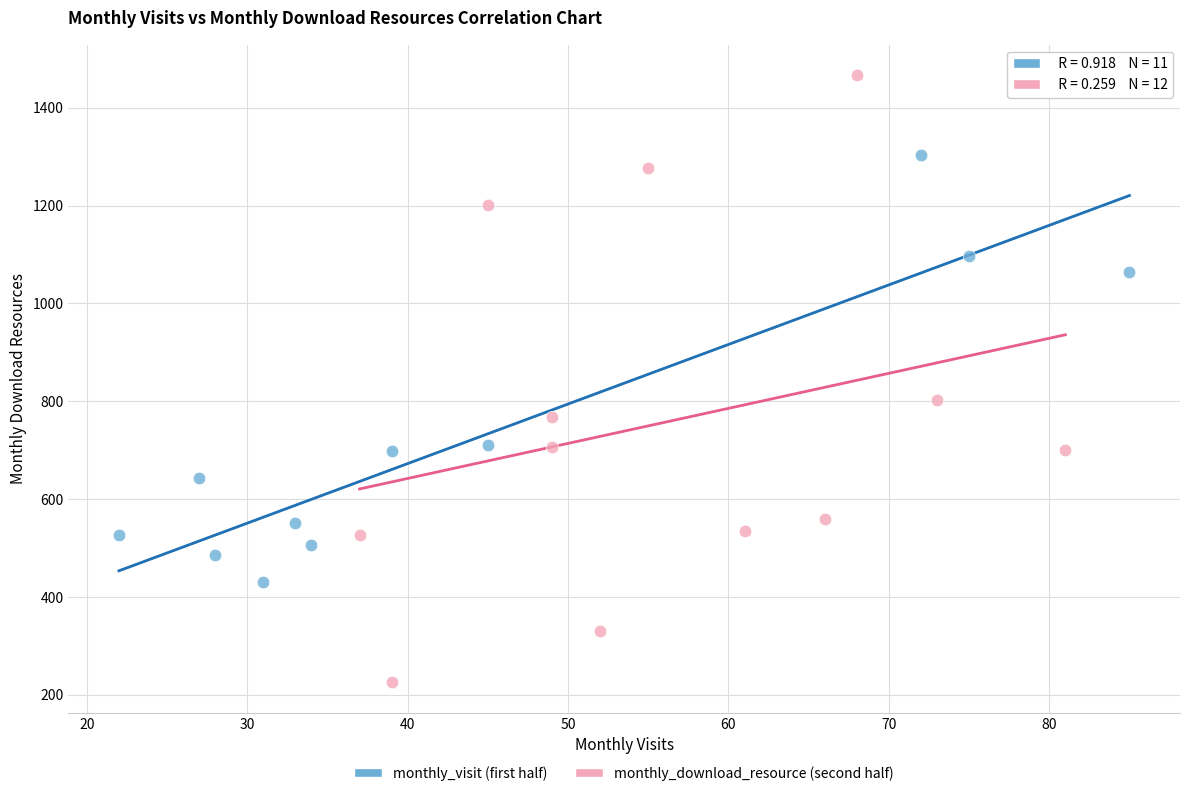

Which series reaches the maximum Y coordinate?

monthly_download_resource (second half)